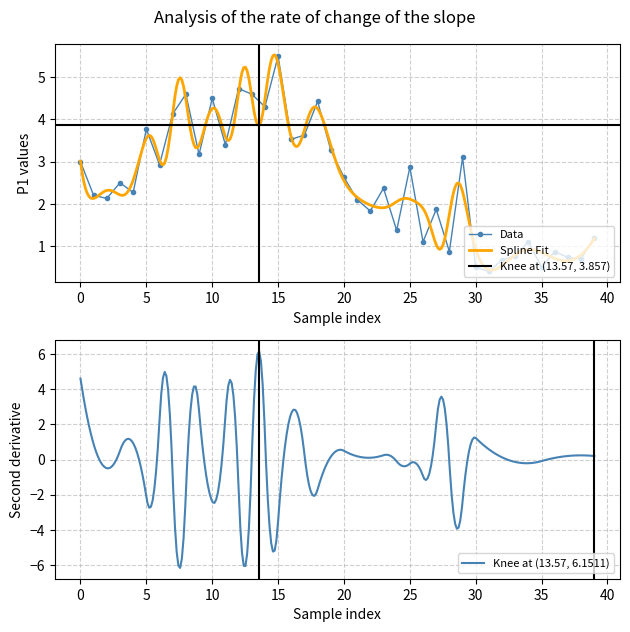

Which label corresponds to the largest value in the chart?

15